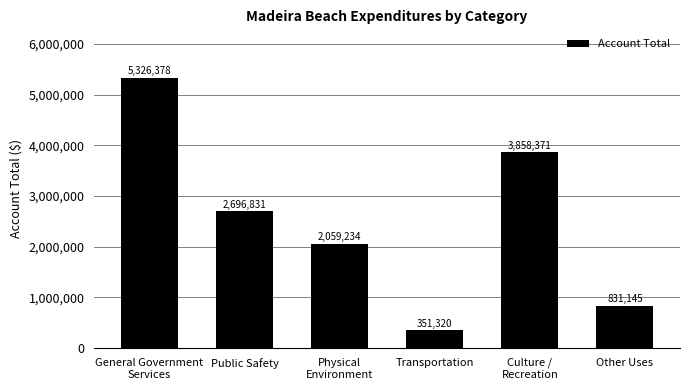

Reading left to right, extract all data points from this chart.

5326378	2696831	2059234	351320	3858371	831145